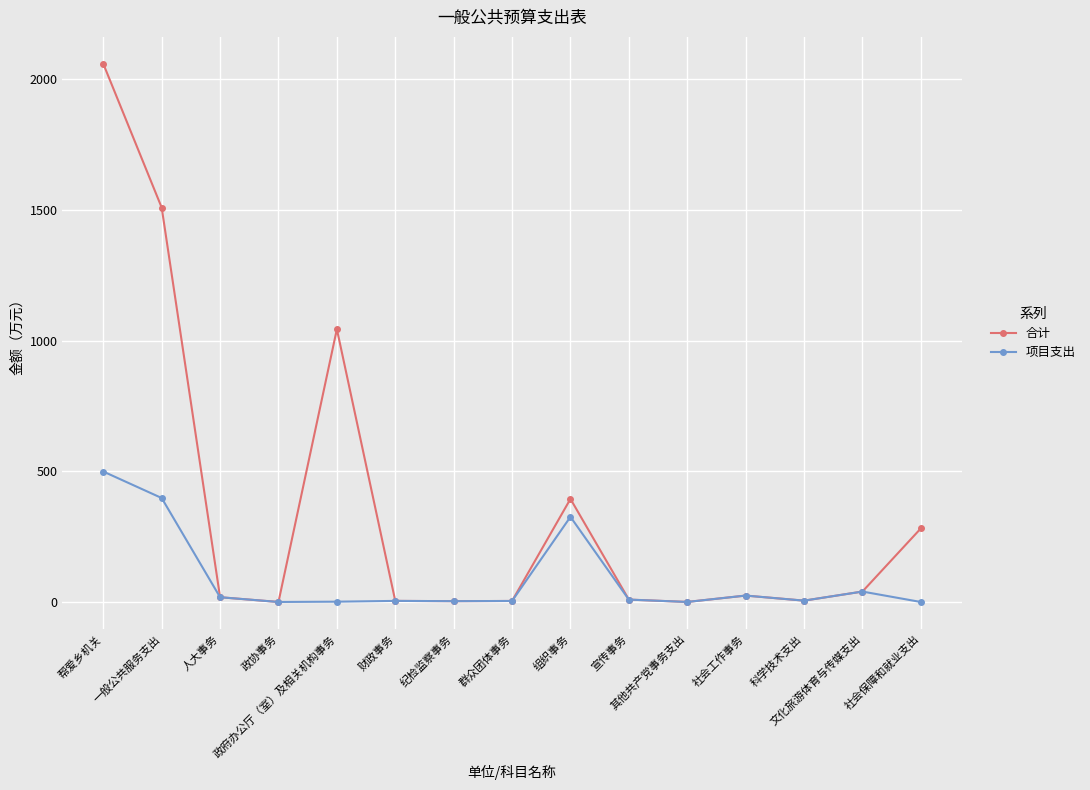

What is the maximum value shown in the chart?

2059.4